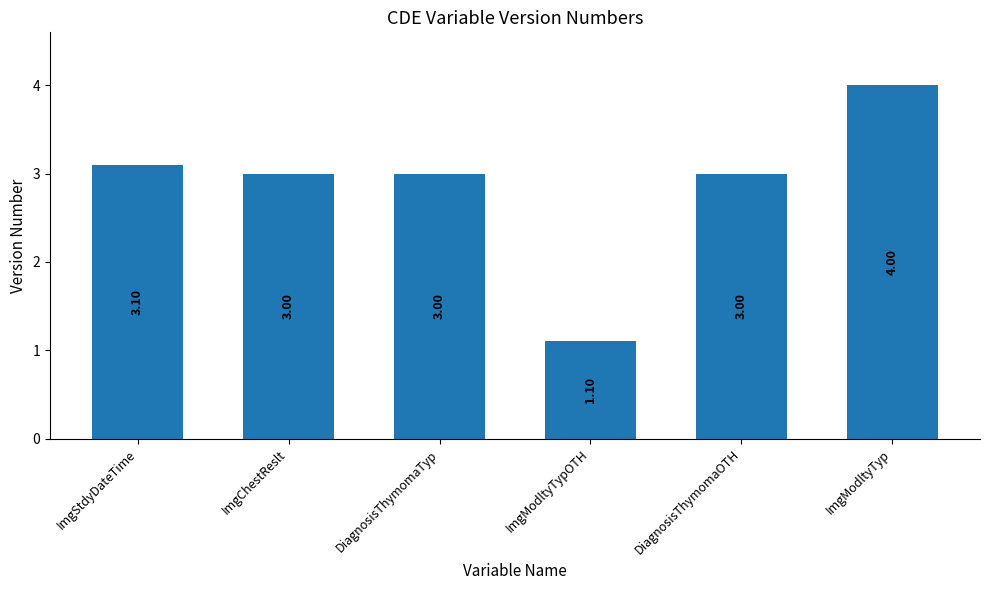

What is the sum of the values at DiagnosisThymomaOTH and ImgStdyDateTime?

6.1